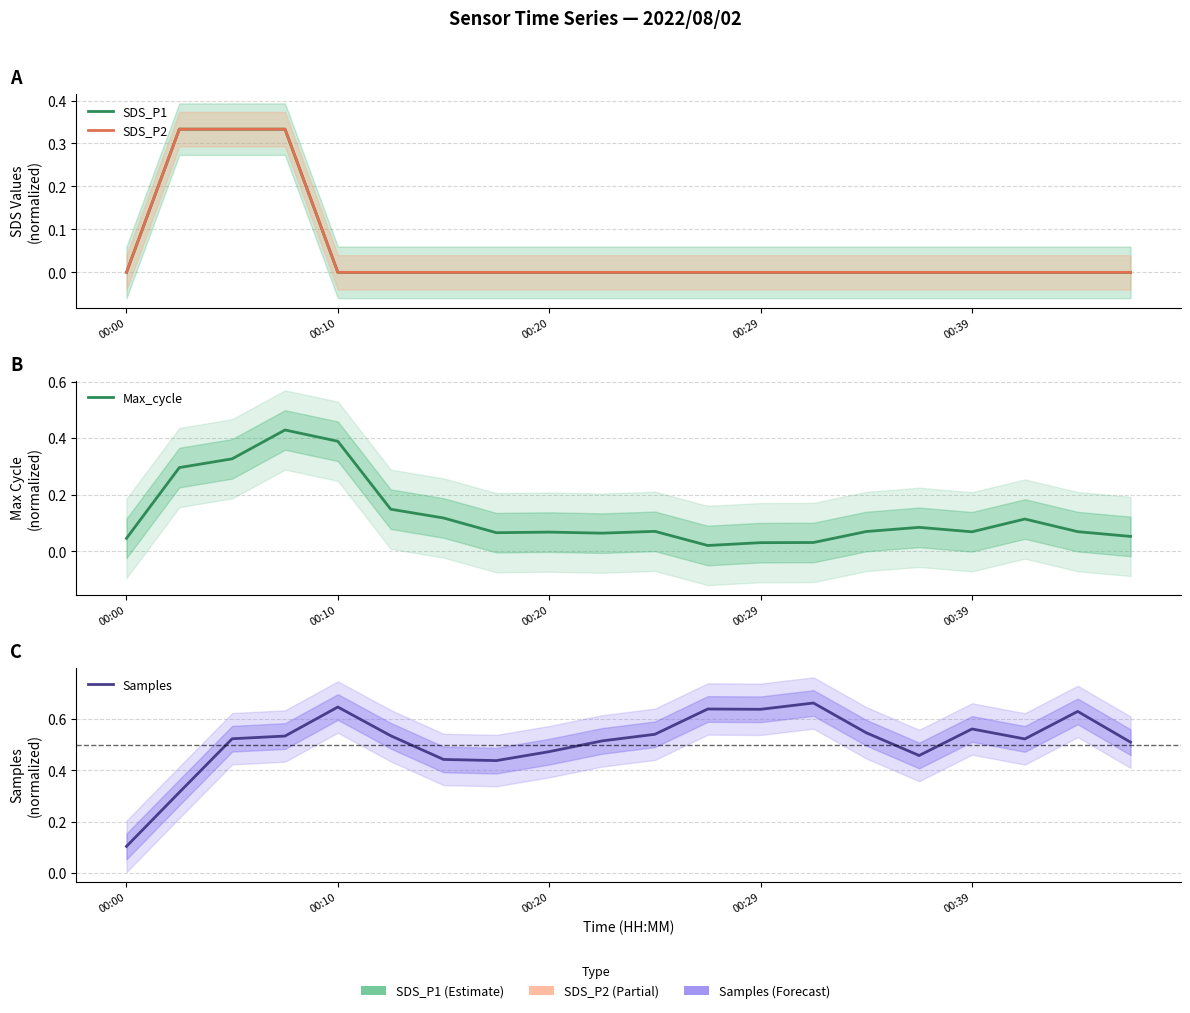

How many values in the SDS_P1 series exceed 0?

3